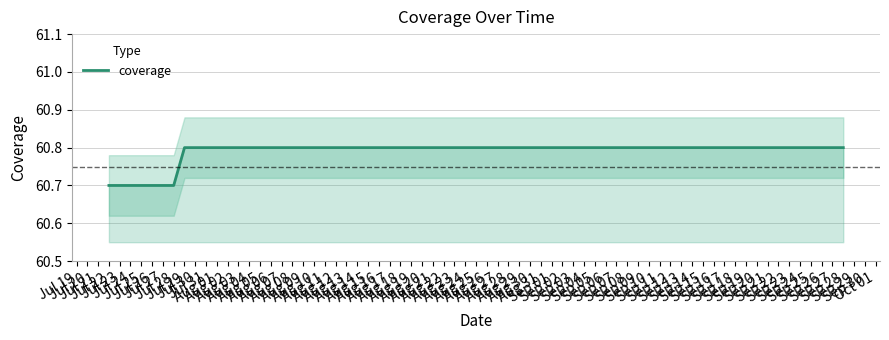

Between Jul 29 and Jul 28, which is larger?

Jul 29